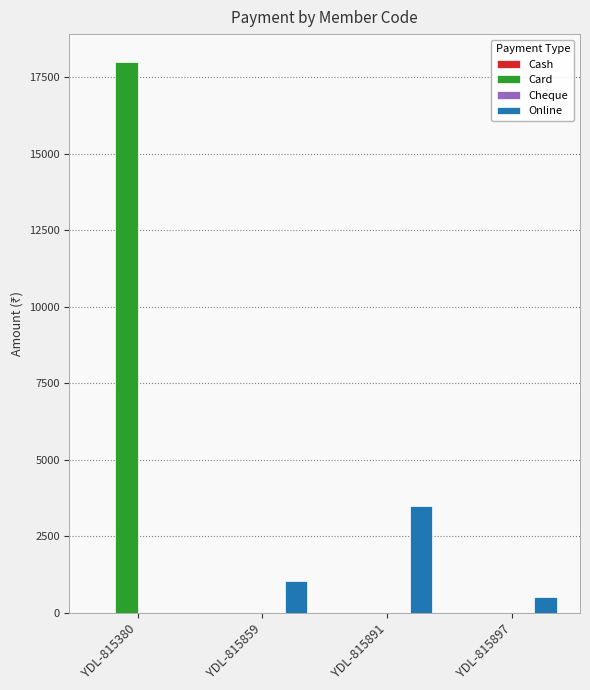

How many groups of bars are there?

4